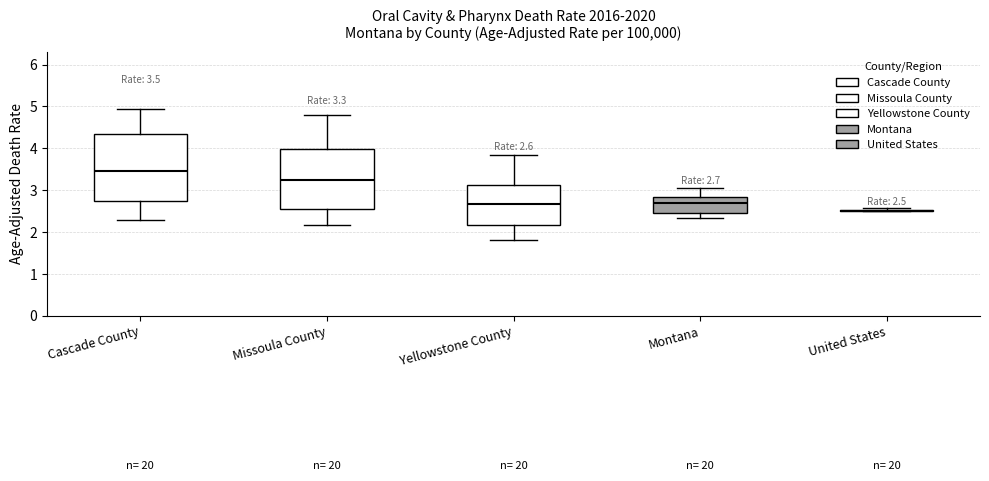

Comparing the boxes themselves (not the whiskers), which one is the tallest?

Cascade County